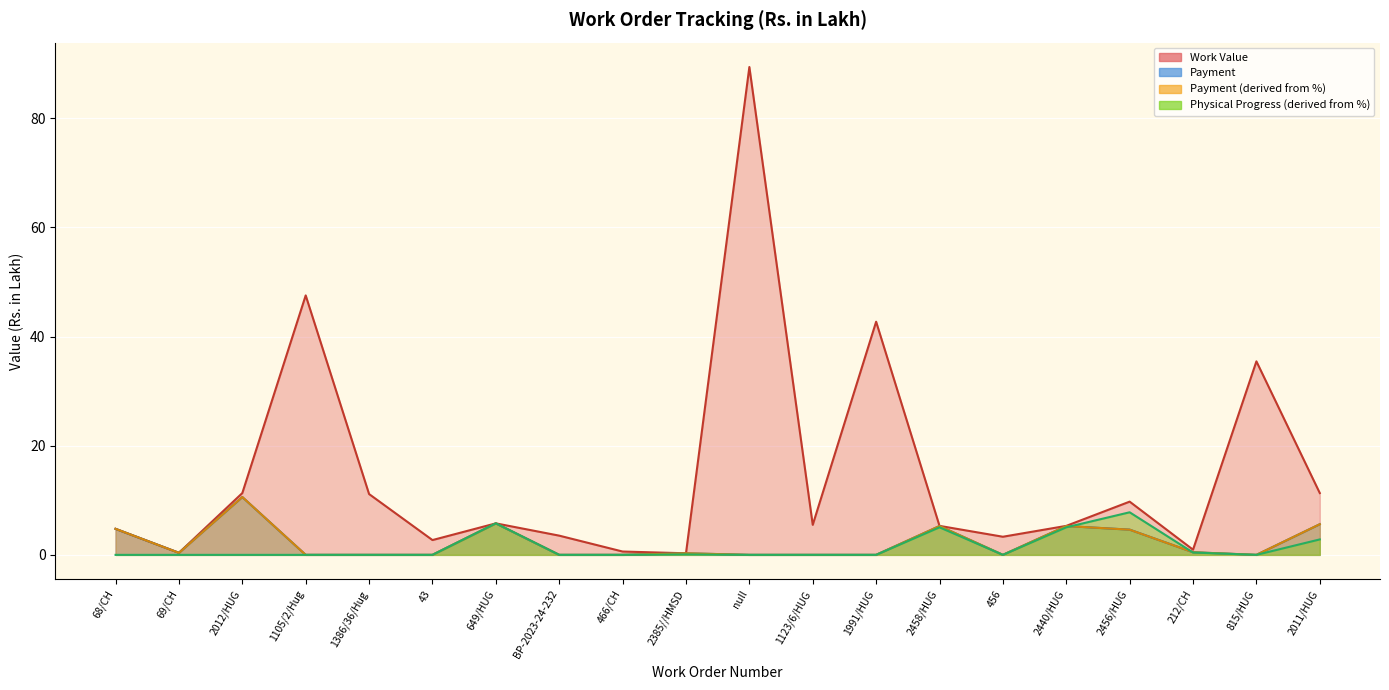

What is the highest value of the Payment series?

10.6